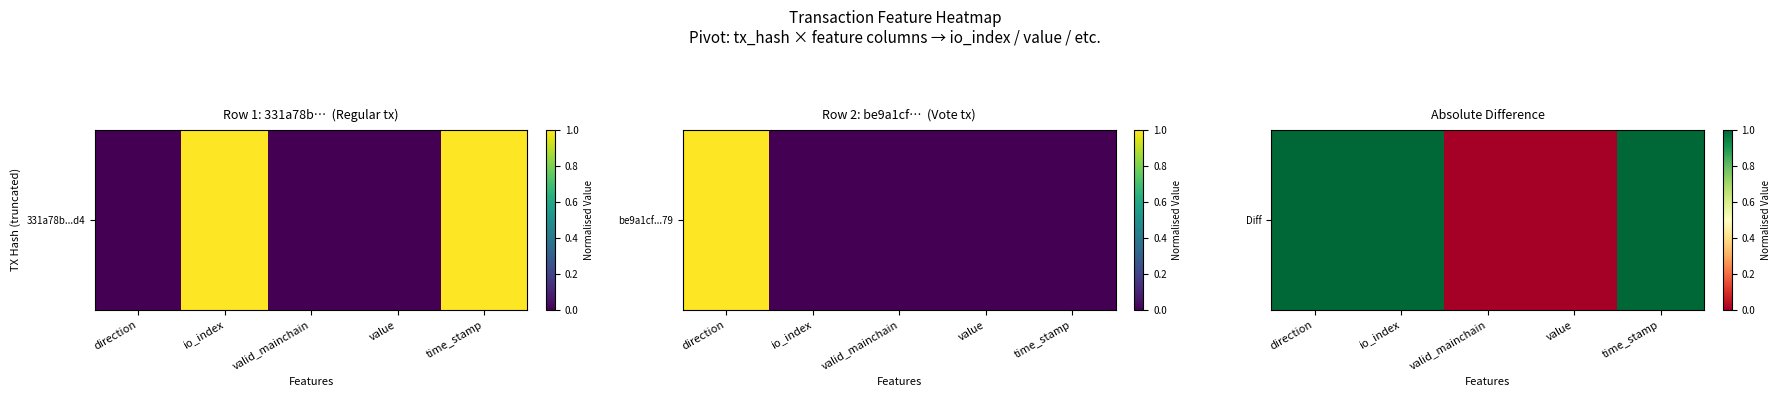

Which category has the highest value across all series?

direction